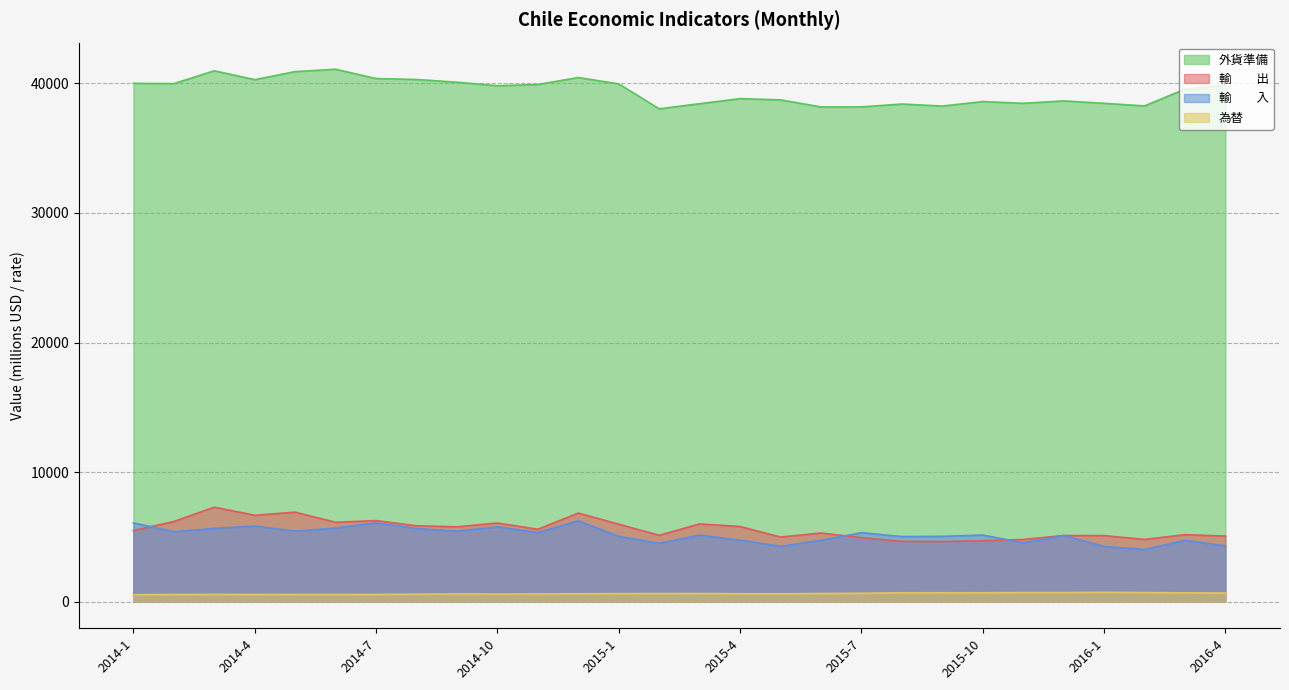

Does the chart display data point markers on the line(s)?

No